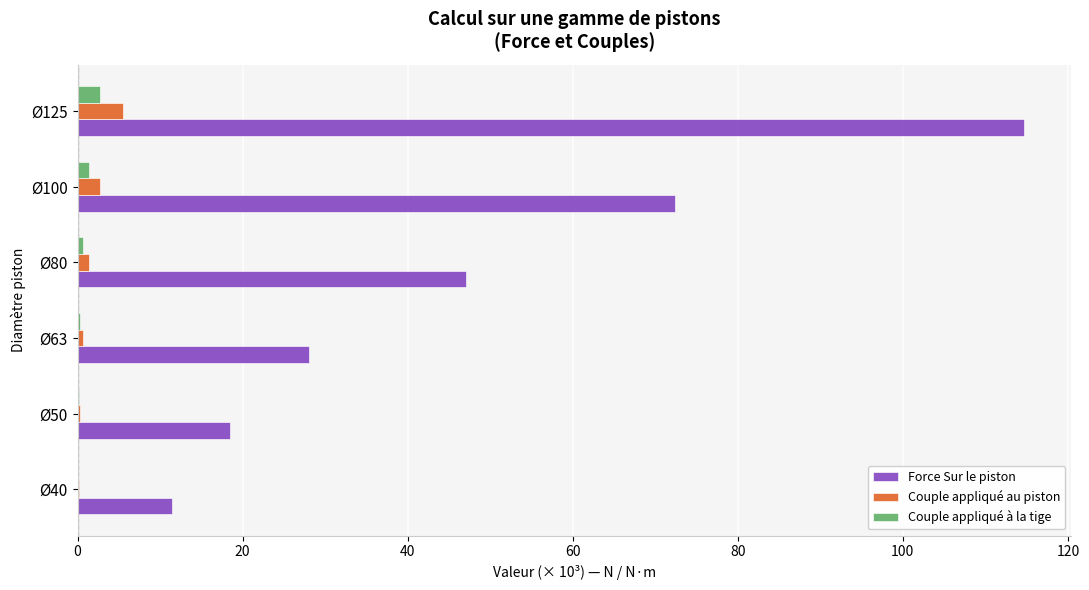

What value does the Force Sur le piston series have at Ø125?

114.7